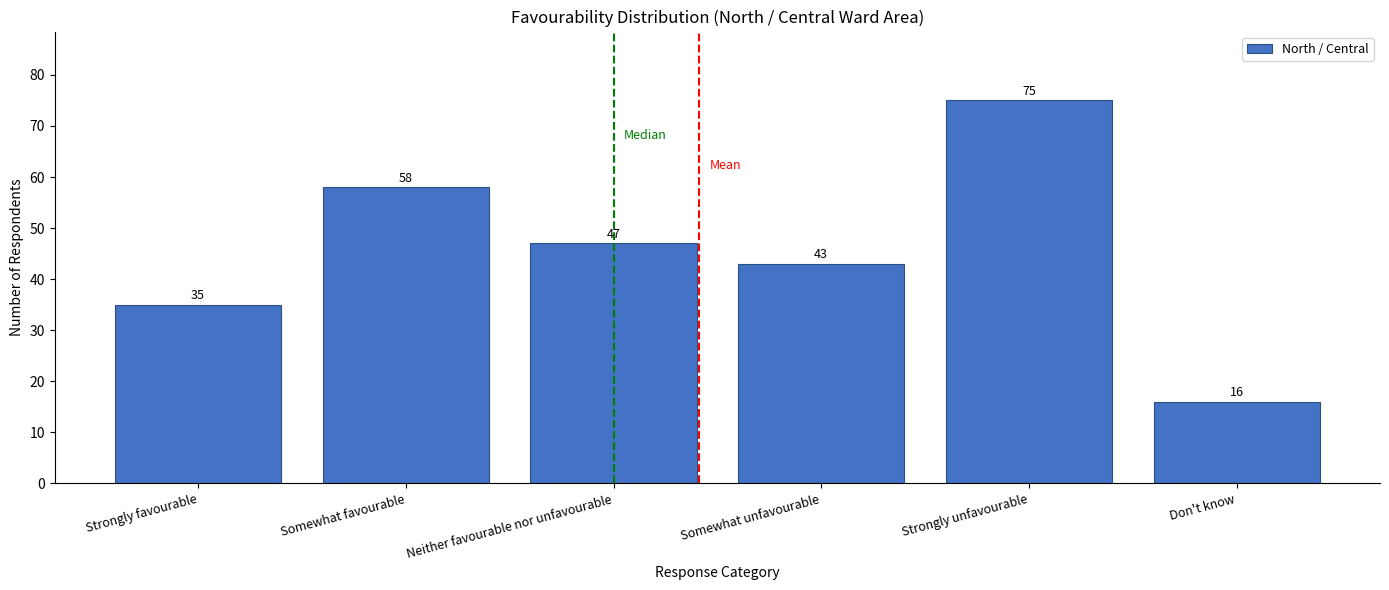

Reading left to right, transcribe all the data shown in this chart.

Strongly favourable=35	Somewhat favourable=58	Neither favourable nor unfavourable=47	Somewhat unfavourable=43	Strongly unfavourable=75	Don't know=16